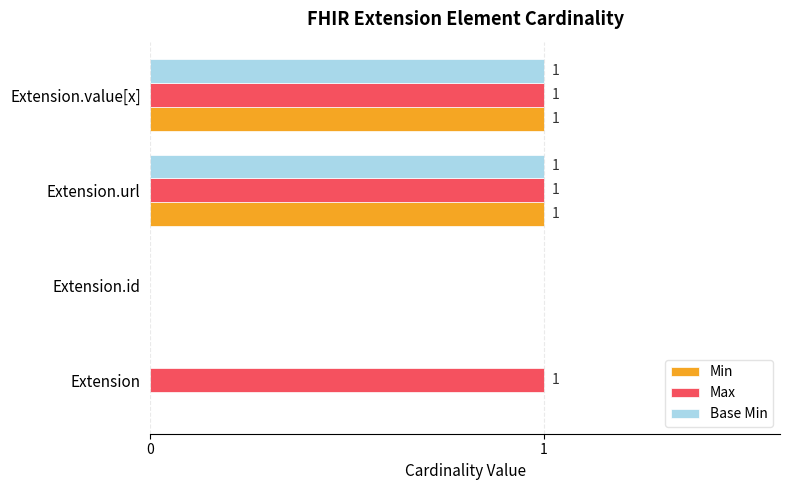

How many Max values are between 1 and 2?

3